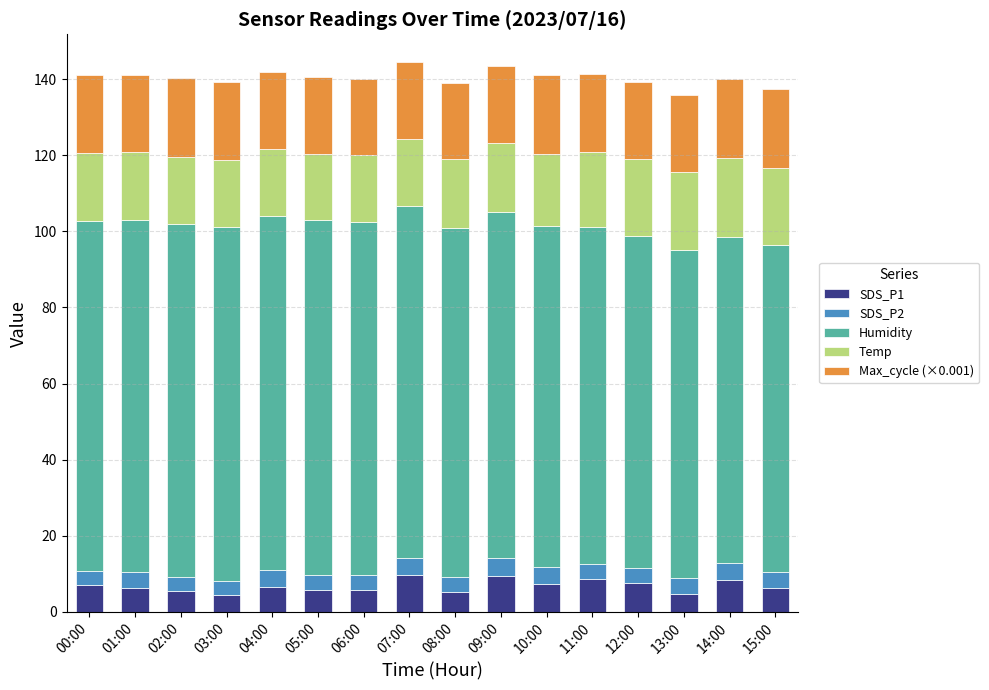

What is the average value of the SDS_P1 series?

6.8